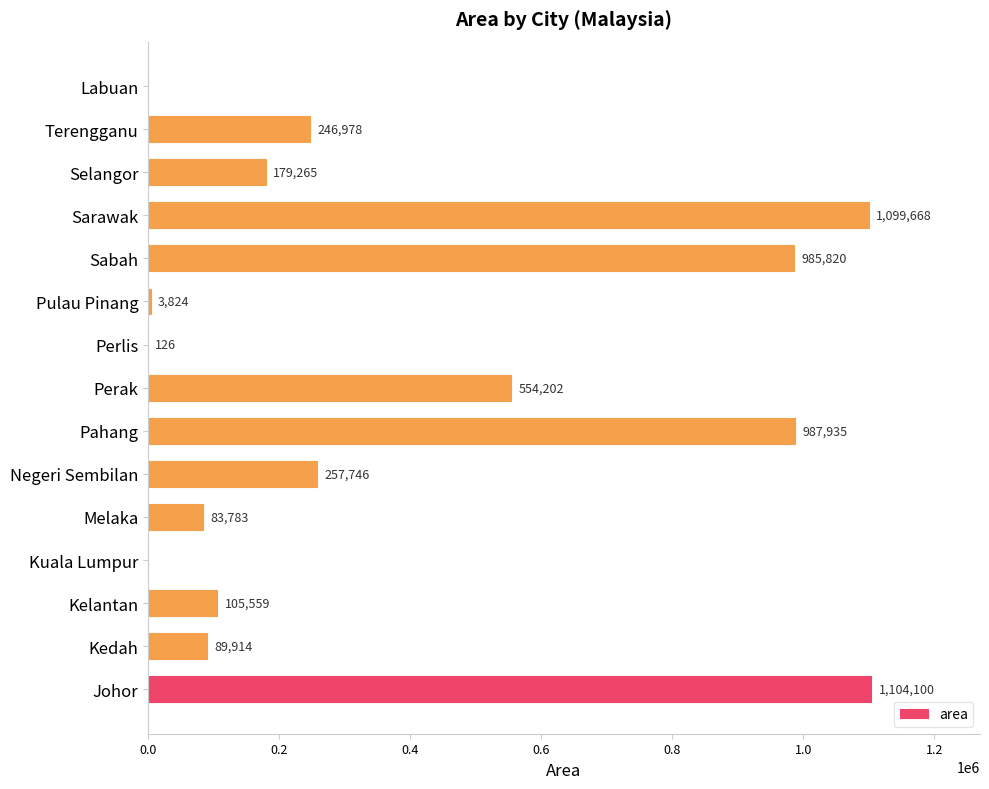

The chart shows a value of 635592.1 at Sarawak. True or false?

False